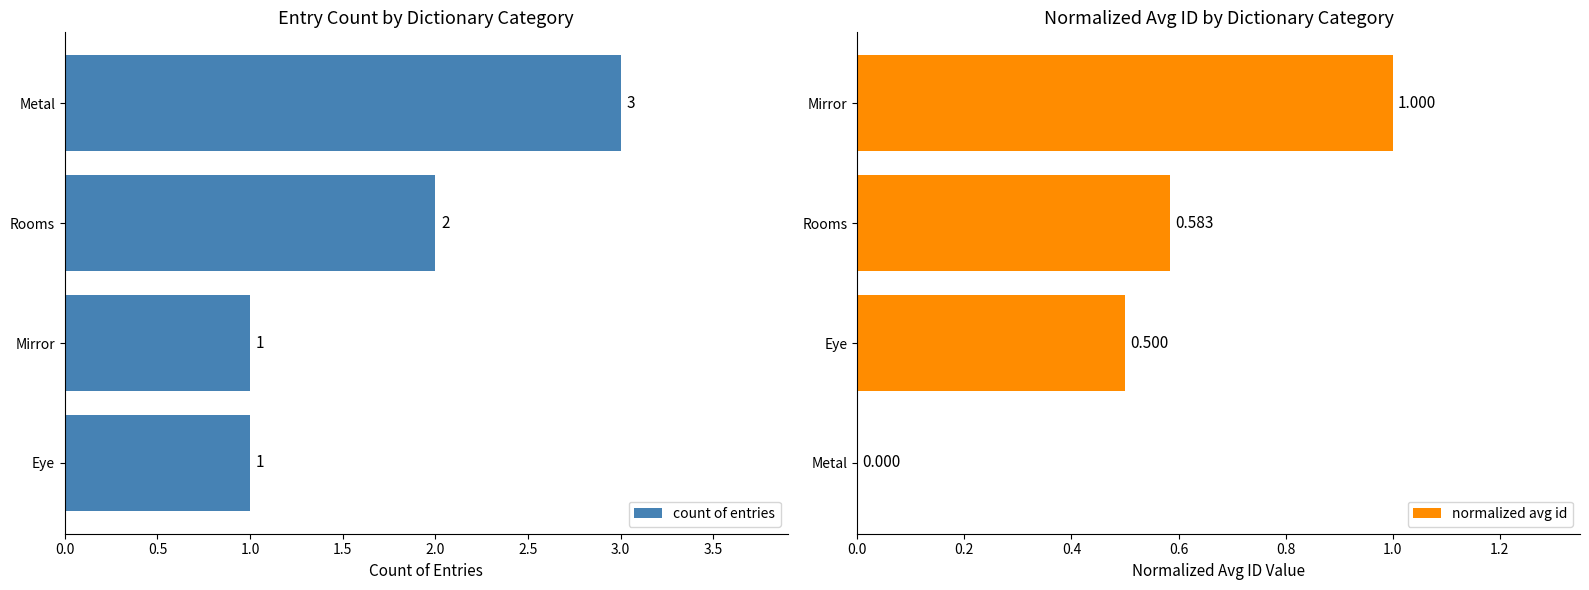

Which series has the largest total across all categories?

count of entries